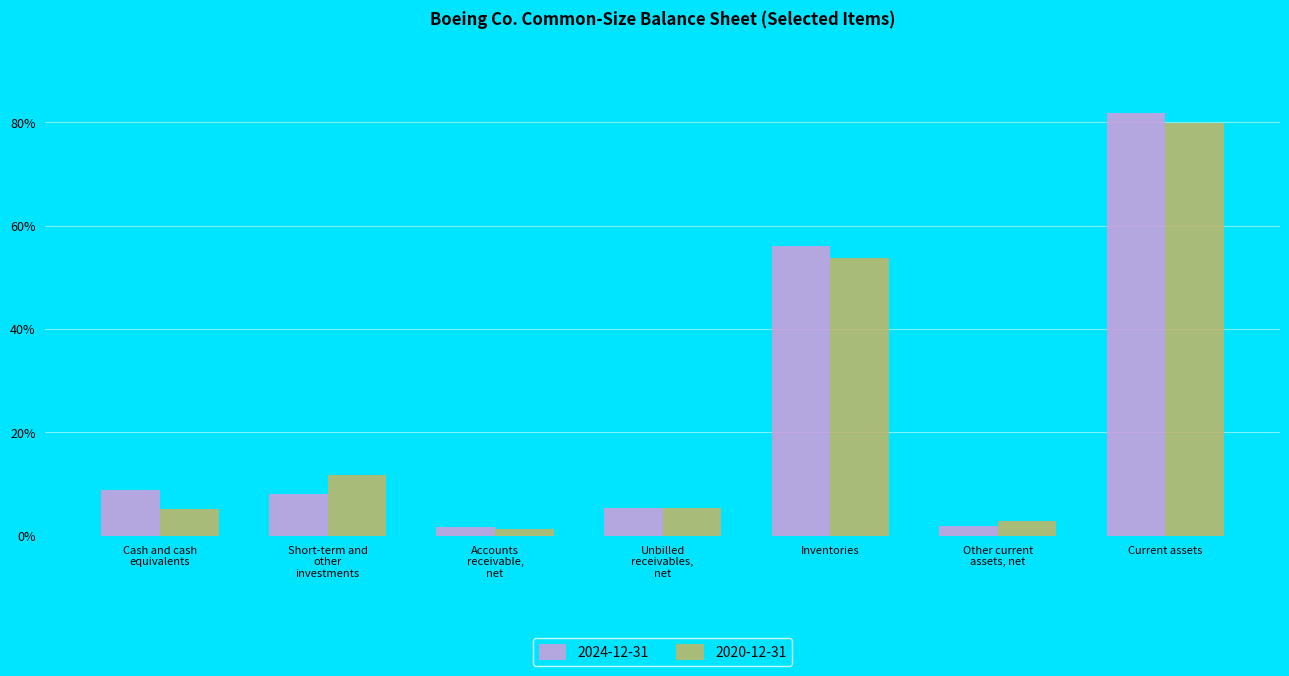

Reading right to left, what are all the values shown in this chart?

2024-12-31: 0.8	0.0	0.6	0.1	0.0	0.1	0.1
2020-12-31: 0.8	0.0	0.5	0.1	0.0	0.1	0.1